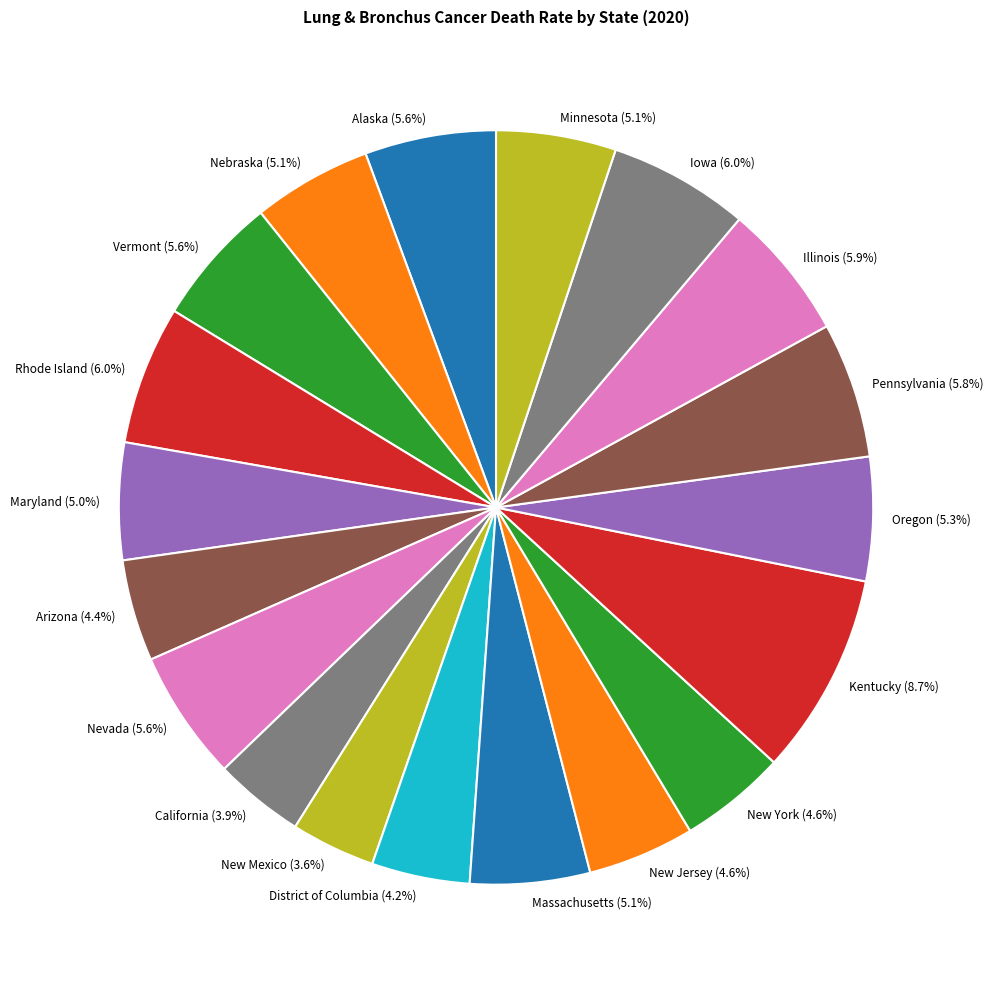

How many slices are in this pie chart?

19